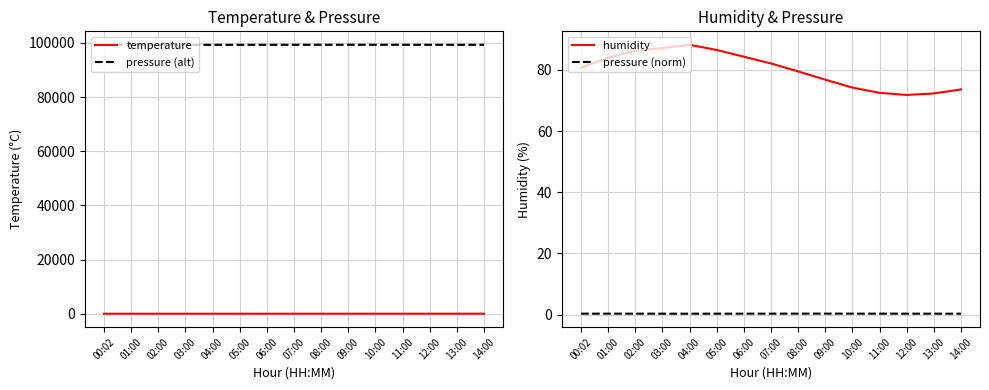

How many values in the temperature series are below 13?

7